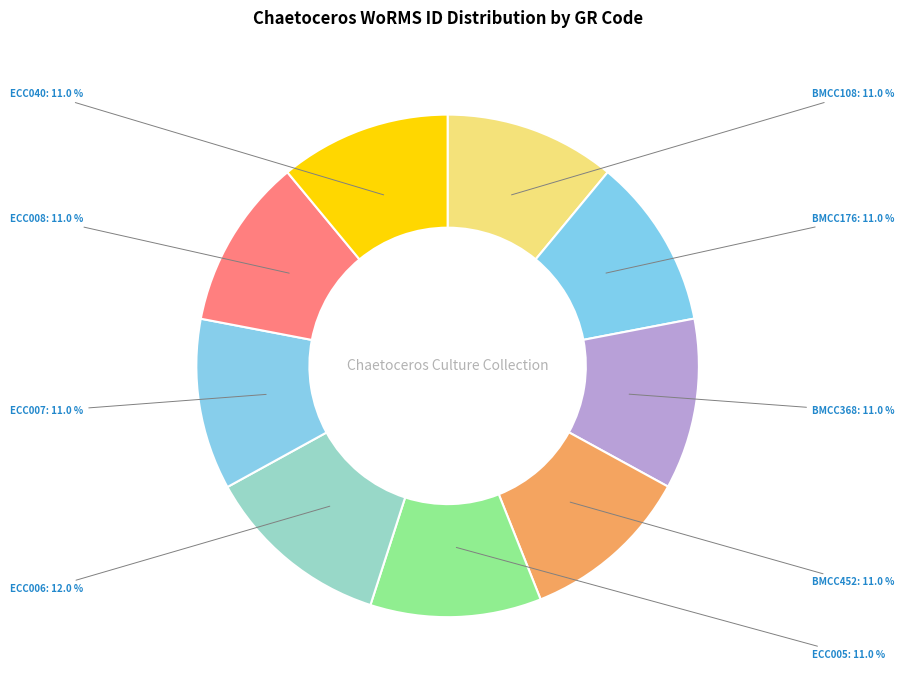

To the nearest percent, what portion does BMCC452 represent?

11%